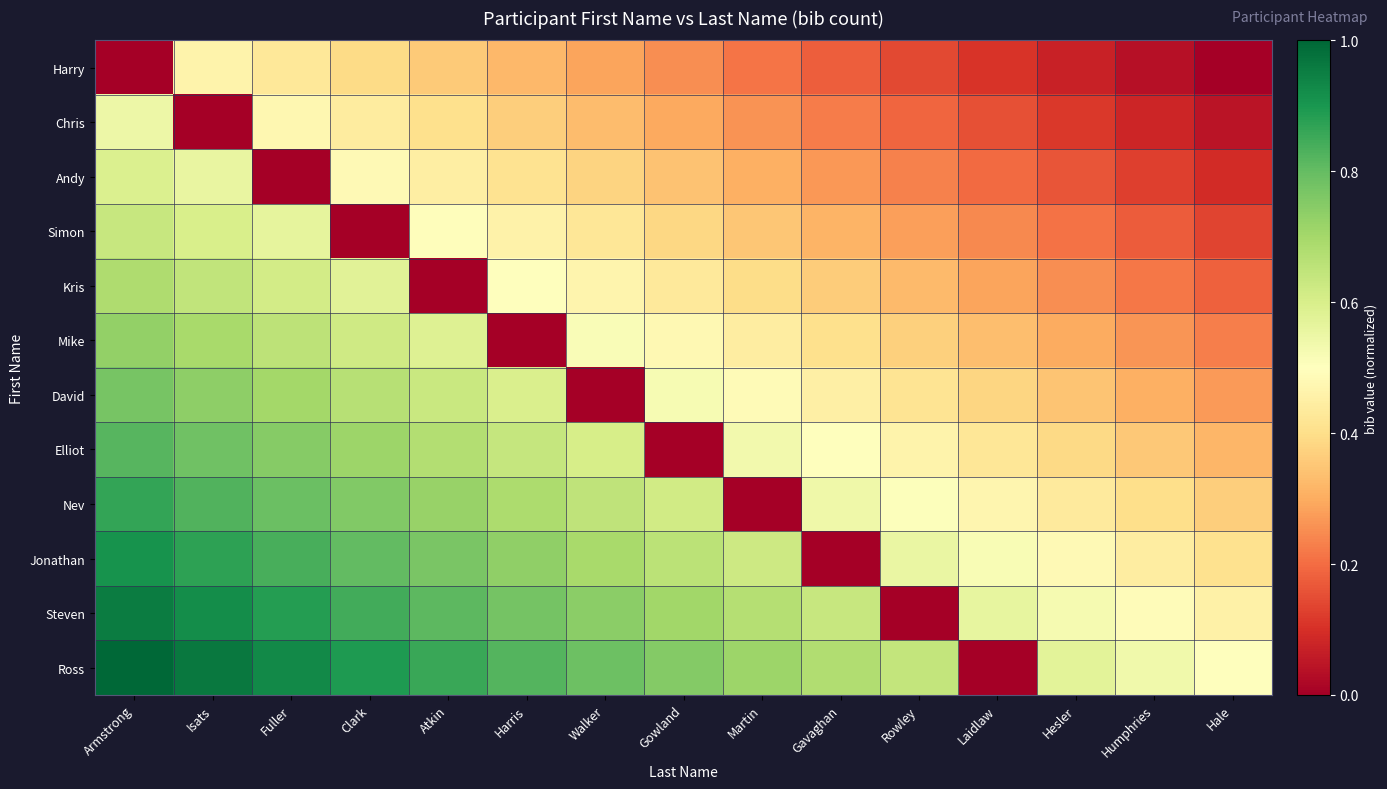

At how many categories does at least one series exceed 0?

15